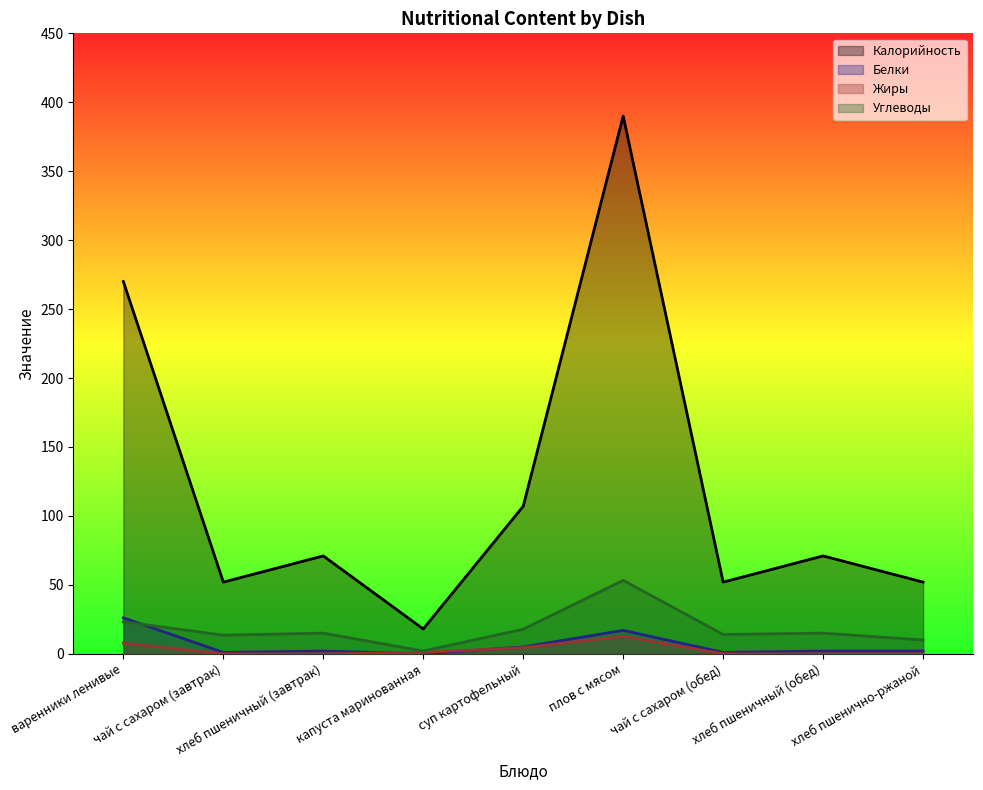

Rank the series at хлеб пшеничный (обед) from highest to lowest value.

Калорийность, Углеводы, Белки, Жиры